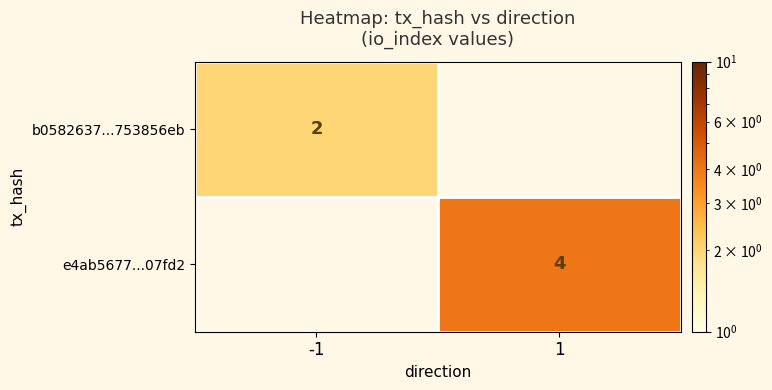

True or false: e4ab5677...07fd2 has a value of 1 at 1.

False